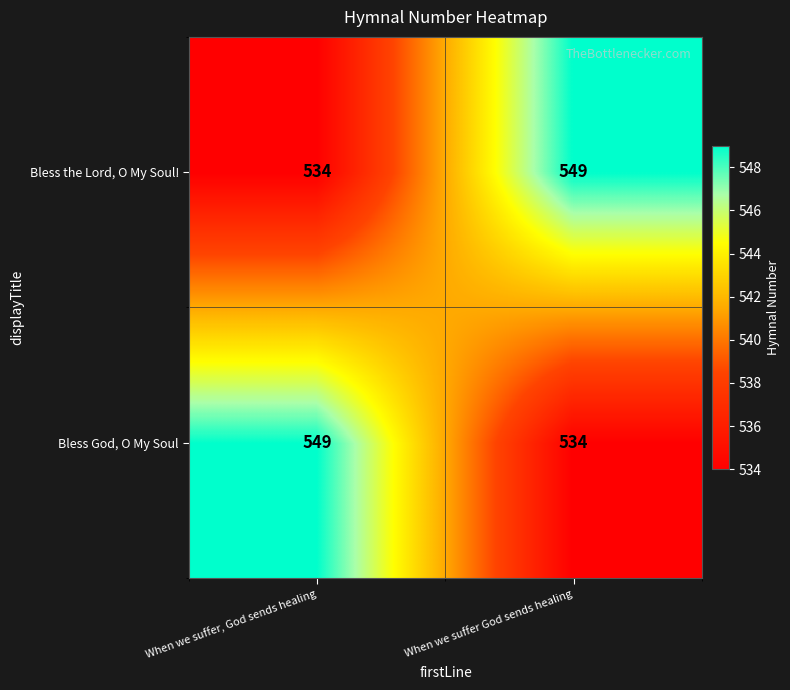

At When we suffer God sends healing, list the series in order from largest to smallest.

Bless the Lord, O My Soul!, Bless God, O My Soul